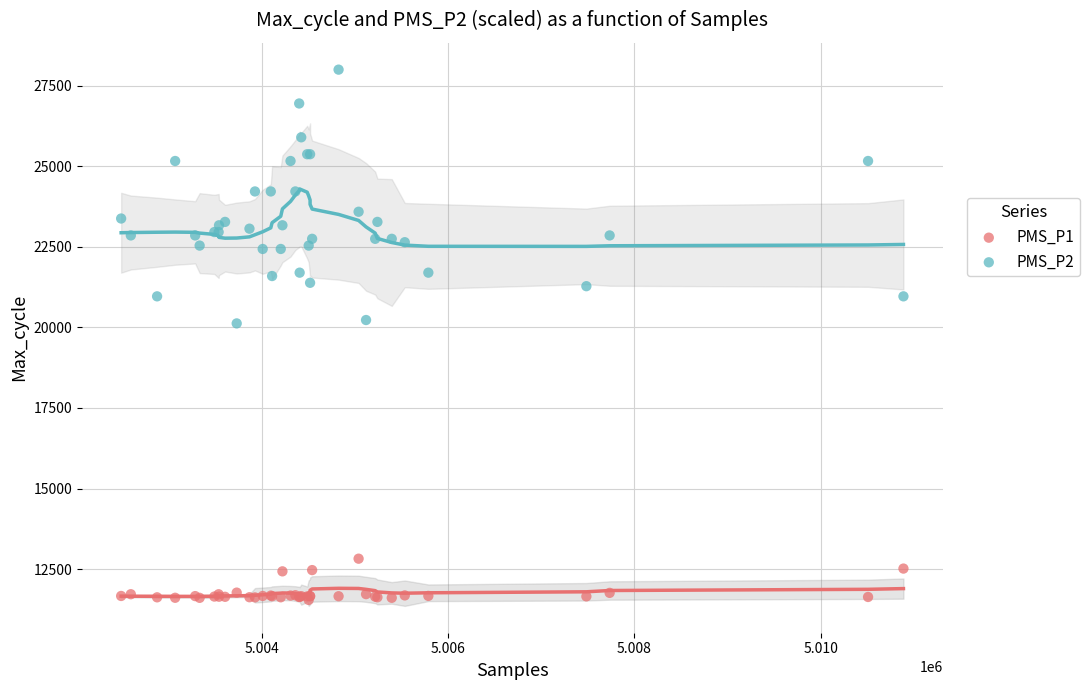

Which series reaches the maximum Y coordinate?

PMS_P2